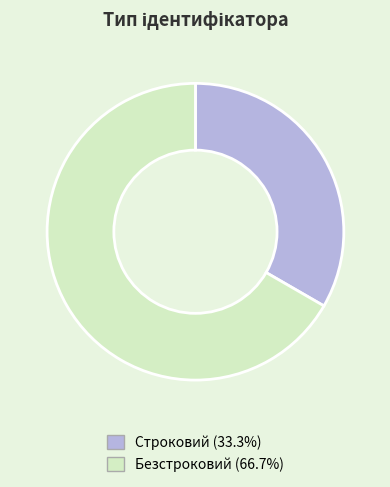

Is there any slice that represents more than half of the pie?

Yes